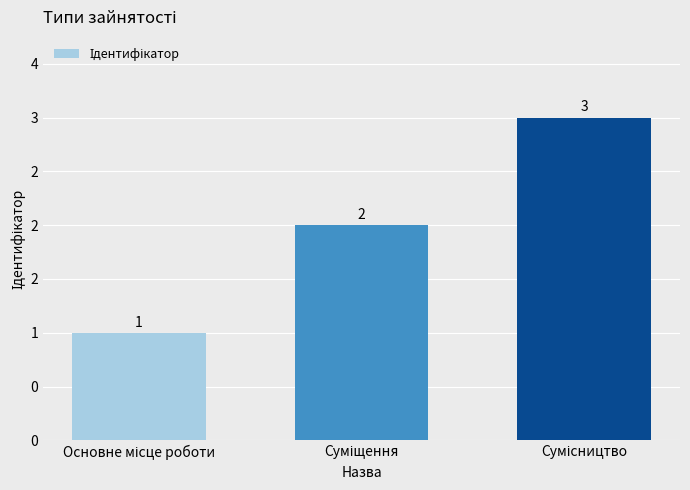

Reading right to left, what are all the values shown in this chart?

Сумісництво=3	Суміщення=2	Основне місце роботи=1